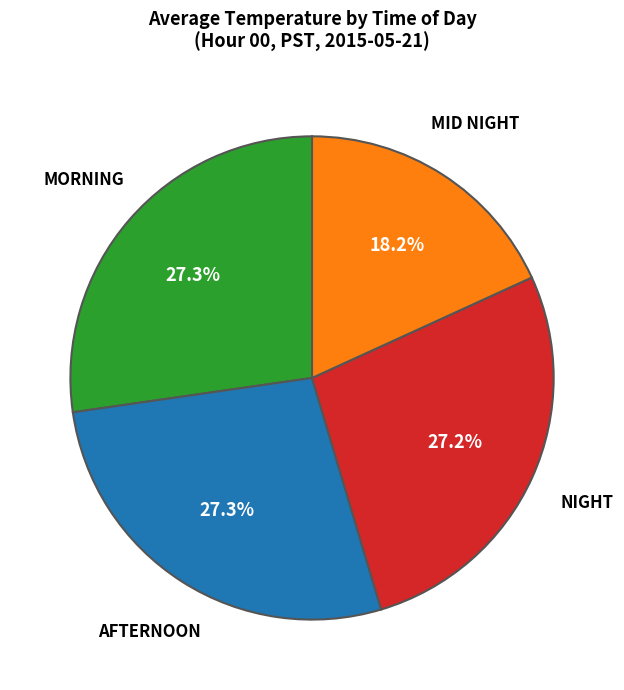

Is there any slice that represents more than half of the pie?

No